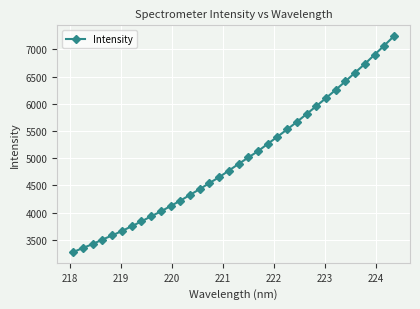

What is the smallest value displayed?

3275.6